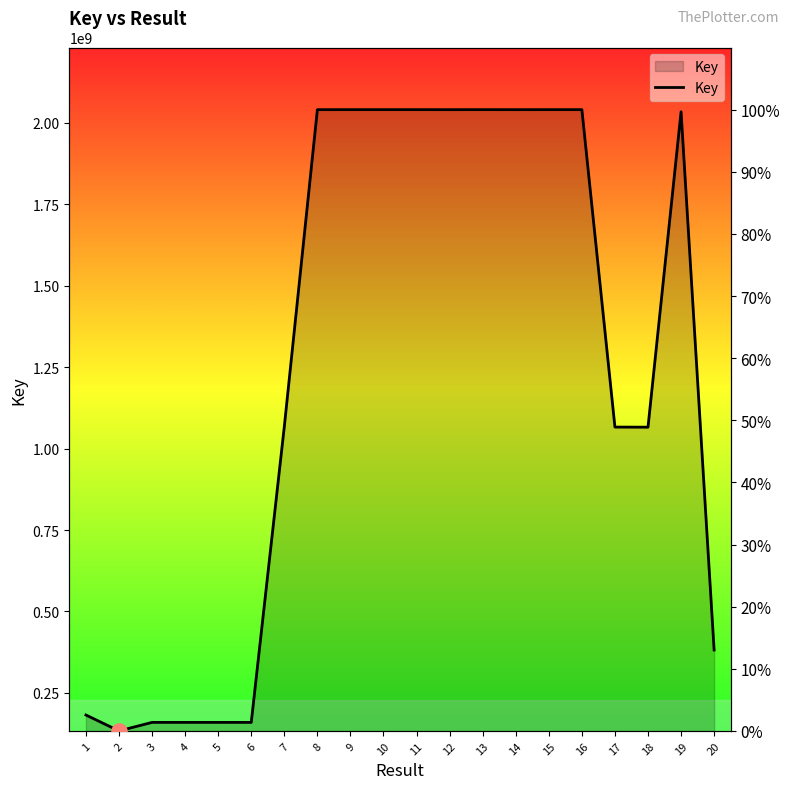

Approximately how many times larger is the value at 7 compared to 18?

1.0